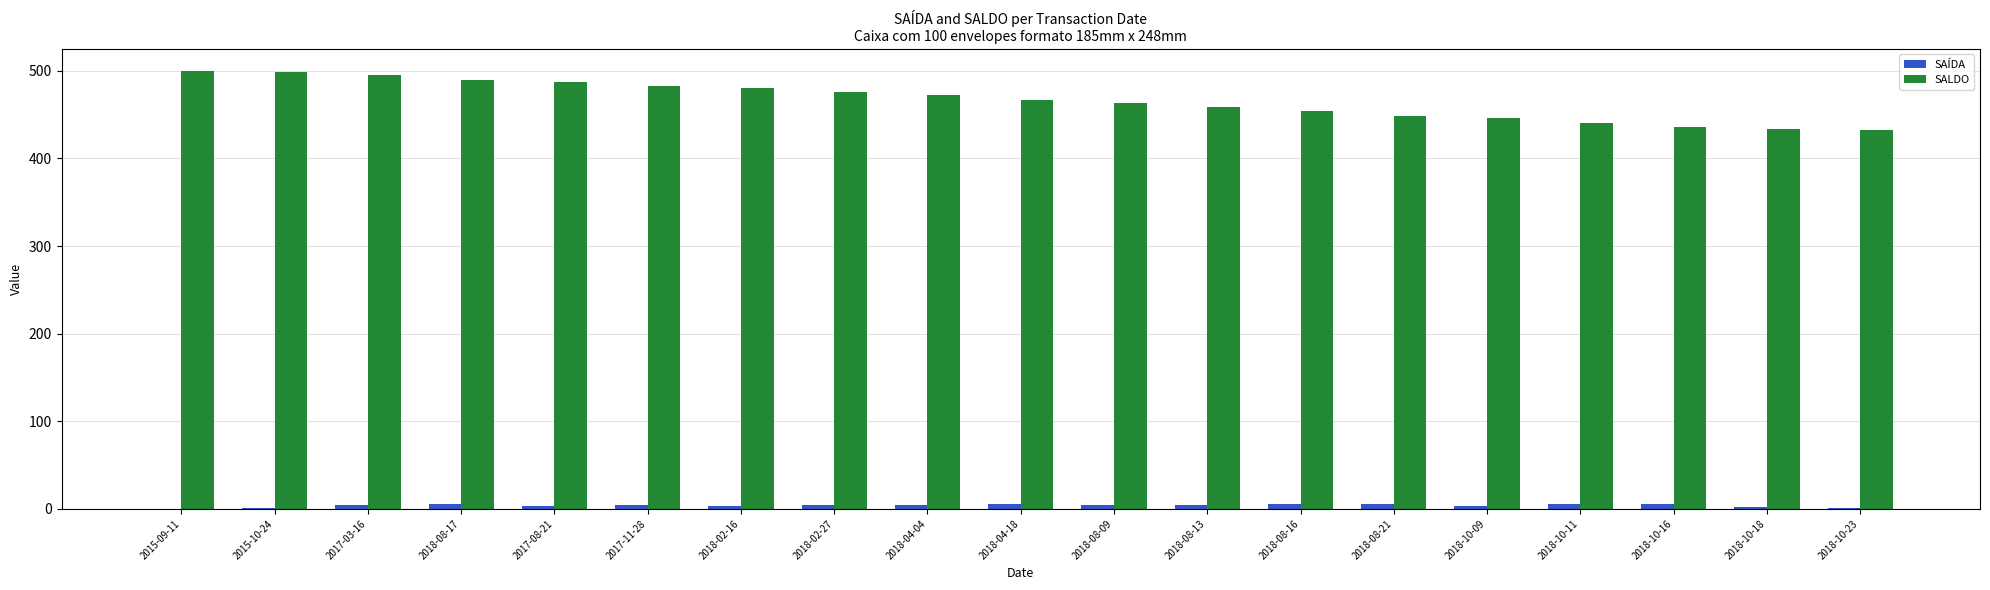

The value of SALDO at 2018-10-18 is 120. True or false?

False